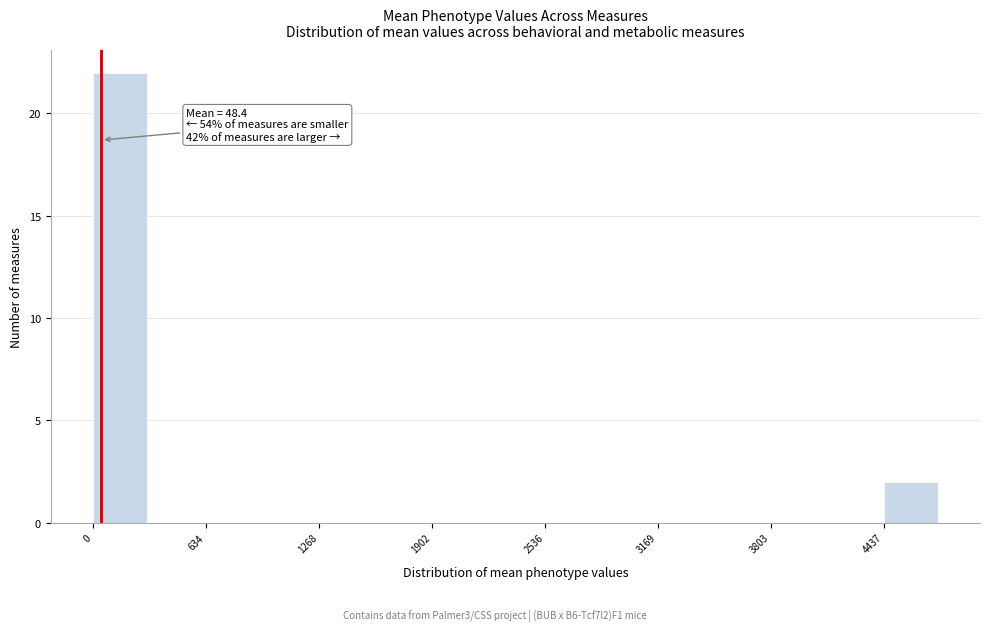

Around what value on the x-axis is the tallest bar? Give the approximate position of its centre, as read against the axis.

200